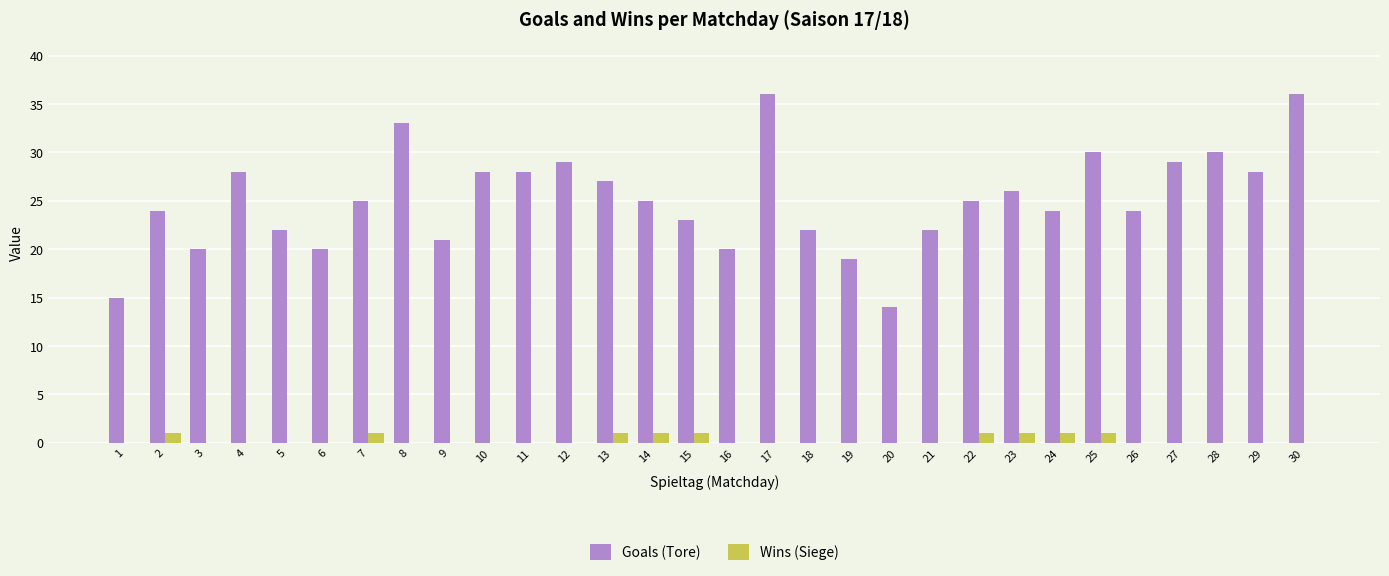

Are the bars grouped side by side (vs. stacked)?

Yes